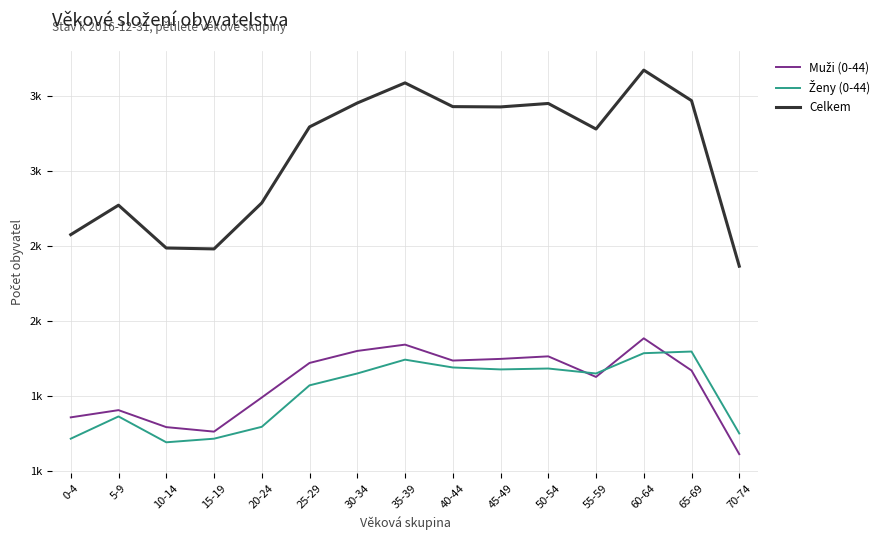

Reading left to right, transcribe all the data shown in this chart.

Muži (0-44): 1358	1406	1293	1263	1490	1720	1800	1842	1736	1747	1764	1627	1884	1670	1113
Ženy (0-44): 1216	1364	1192	1216	1295	1571	1650	1742	1690	1677	1683	1650	1785	1796	1251
Celkem: 2574	2770	2485	2479	2785	3291	3450	3584	3426	3424	3447	3277	3669	3466	2364